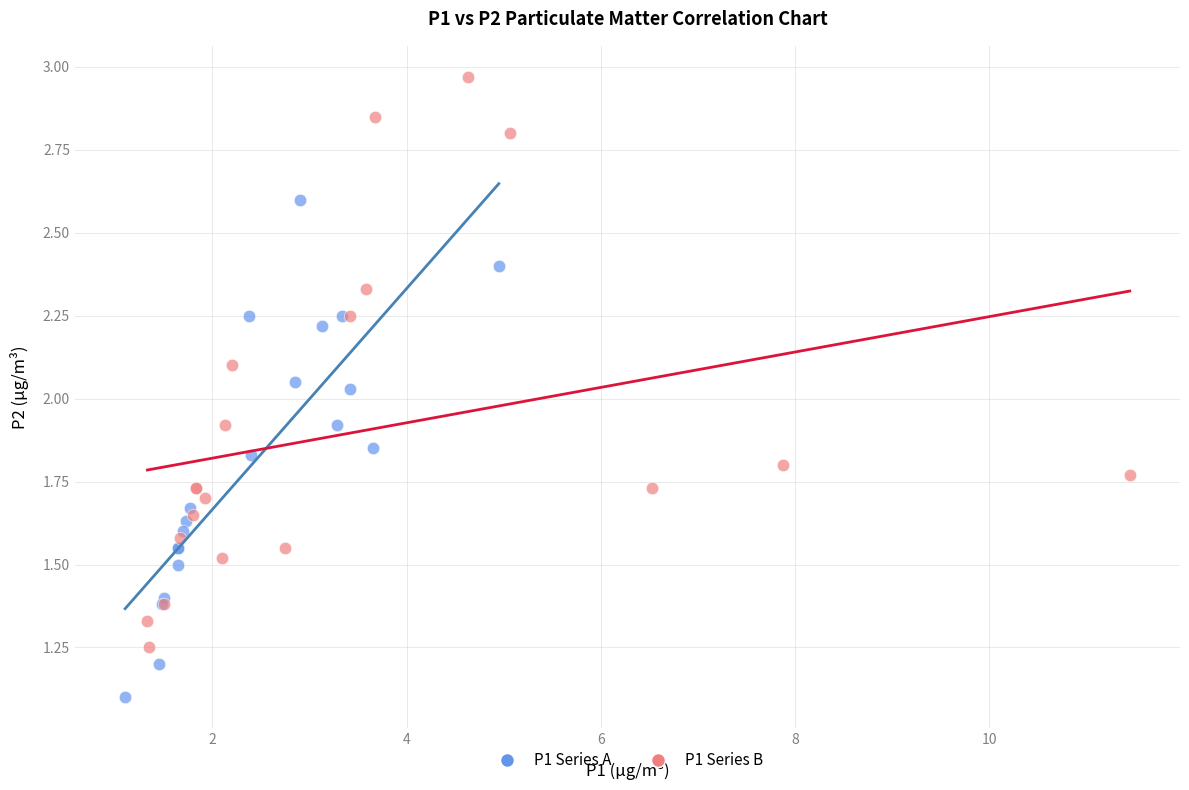

Which series has the widest spread of Y values?

P1 Series B